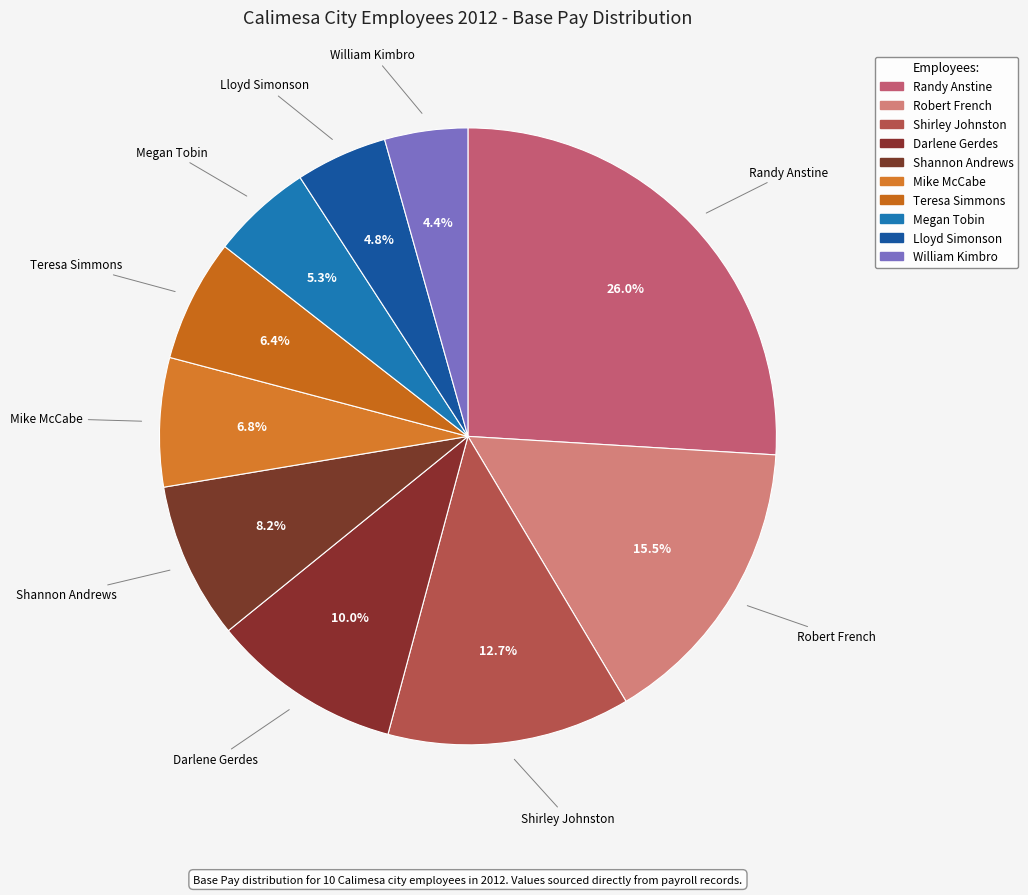

Does Shirley Johnston account for over 50% of the chart?

No